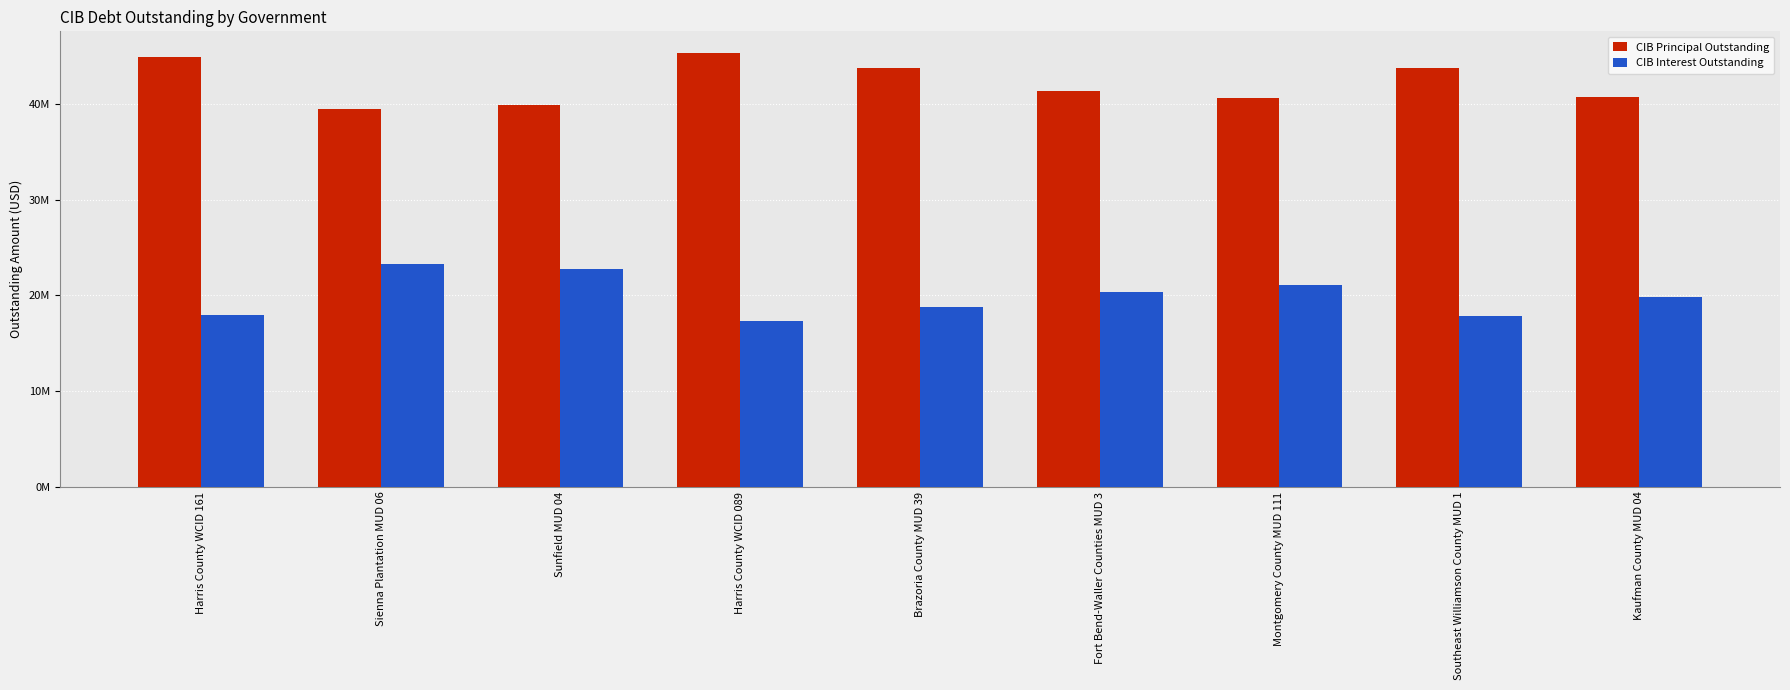

Between Harris County WCID 161 and Fort Bend-Waller Counties MUD 3, which series saw the biggest shift?

CIB Principal Outstanding